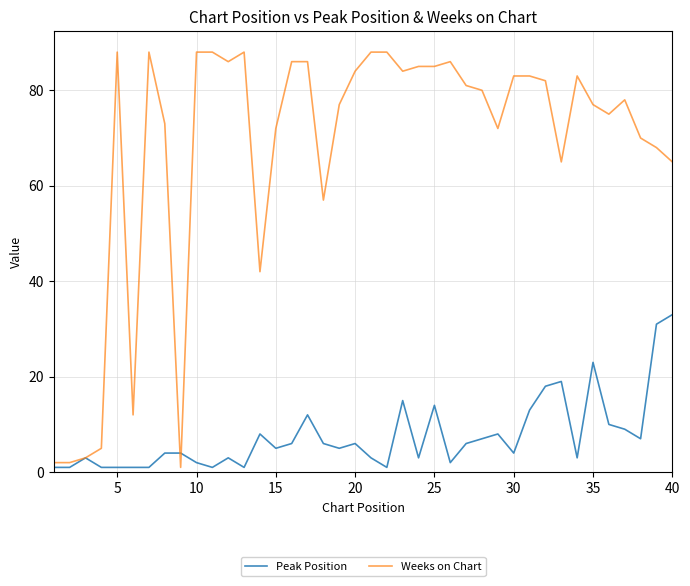

Which series has the largest total across all categories?

Weeks on Chart